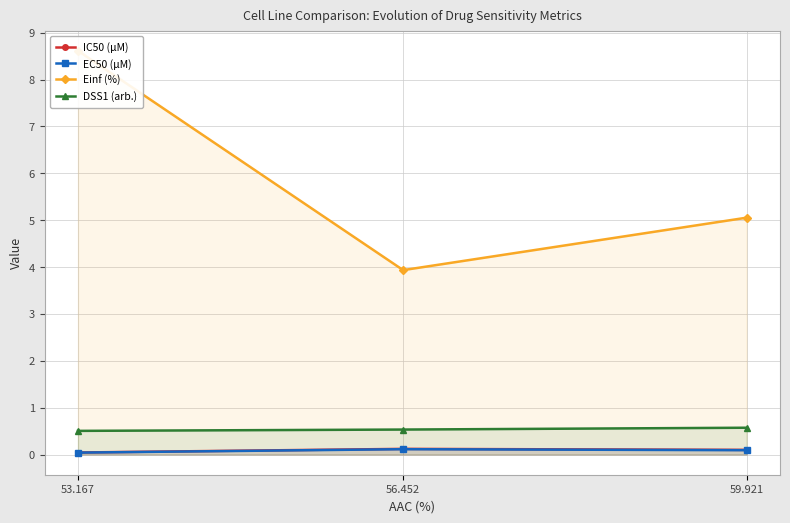

Reading right to left, transcribe all the data shown in this chart.

IC50 (µM): 59.921=0.1	56.452=0.1	53.167=0.0
EC50 (µM): 59.921=0.1	56.452=0.1	53.167=0.0
Einf (%): 59.921=5.1	56.452=3.9	53.167=8.6
DSS1 (arb.): 59.921=0.6	56.452=0.5	53.167=0.5